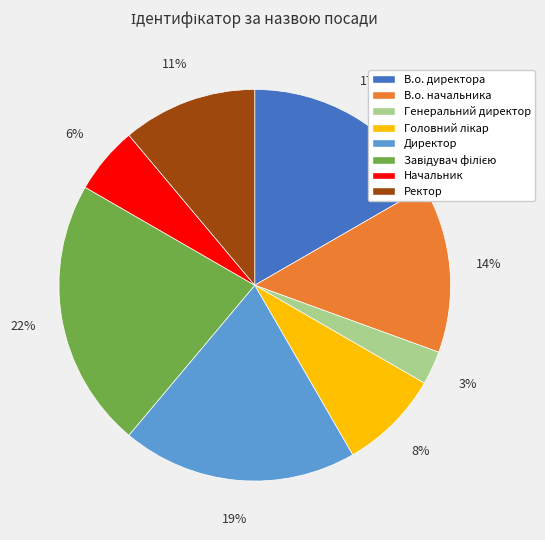

Combined, do Начальник and В.о. директора account for over 50%?

No